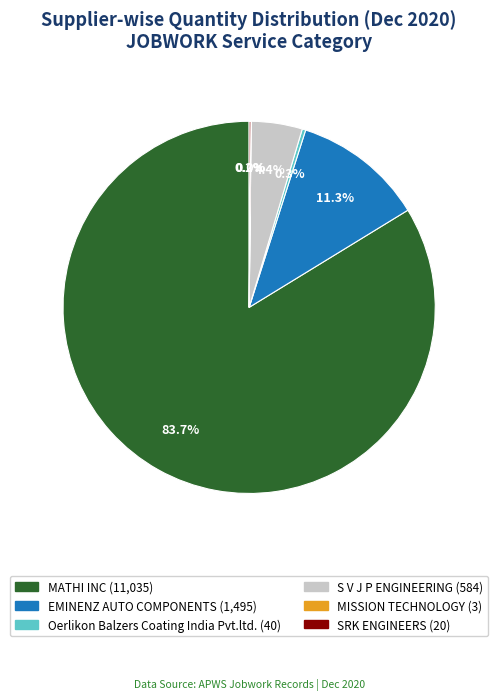

To the nearest percent, what is the average slice percentage?

17%